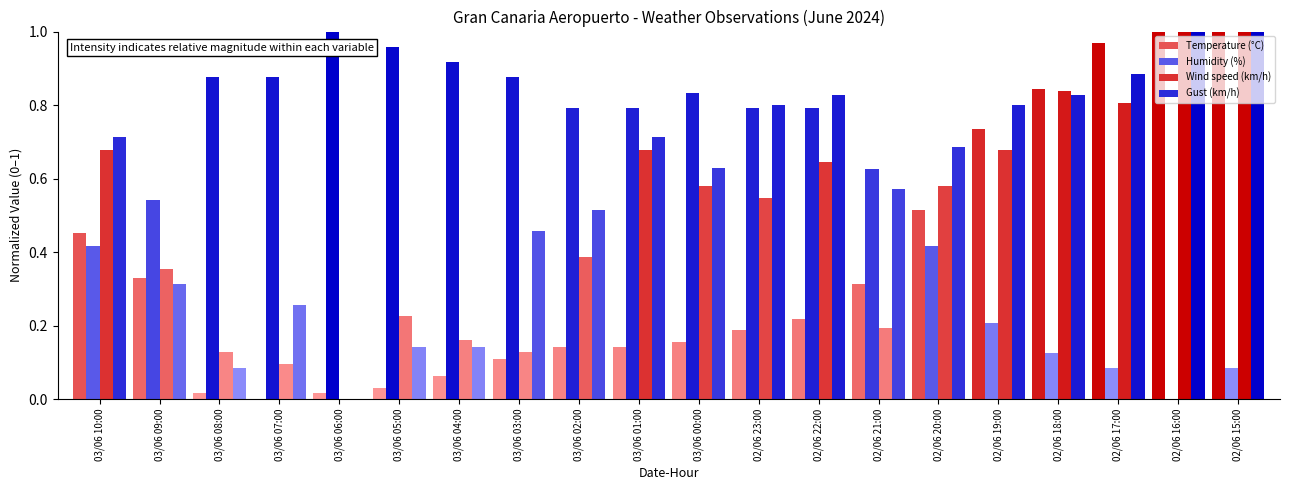

What is the label of the 18th bar from the right?

03/06 08:00